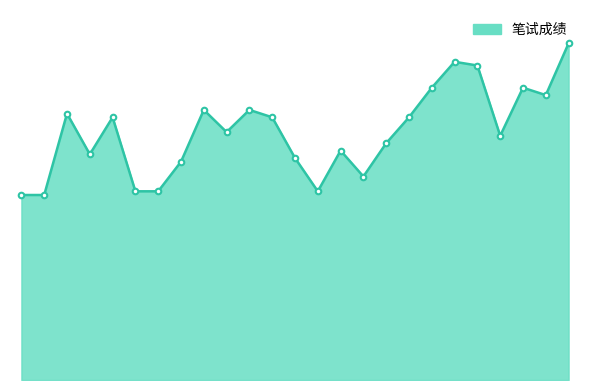

Does the chart have visible grid lines?

No